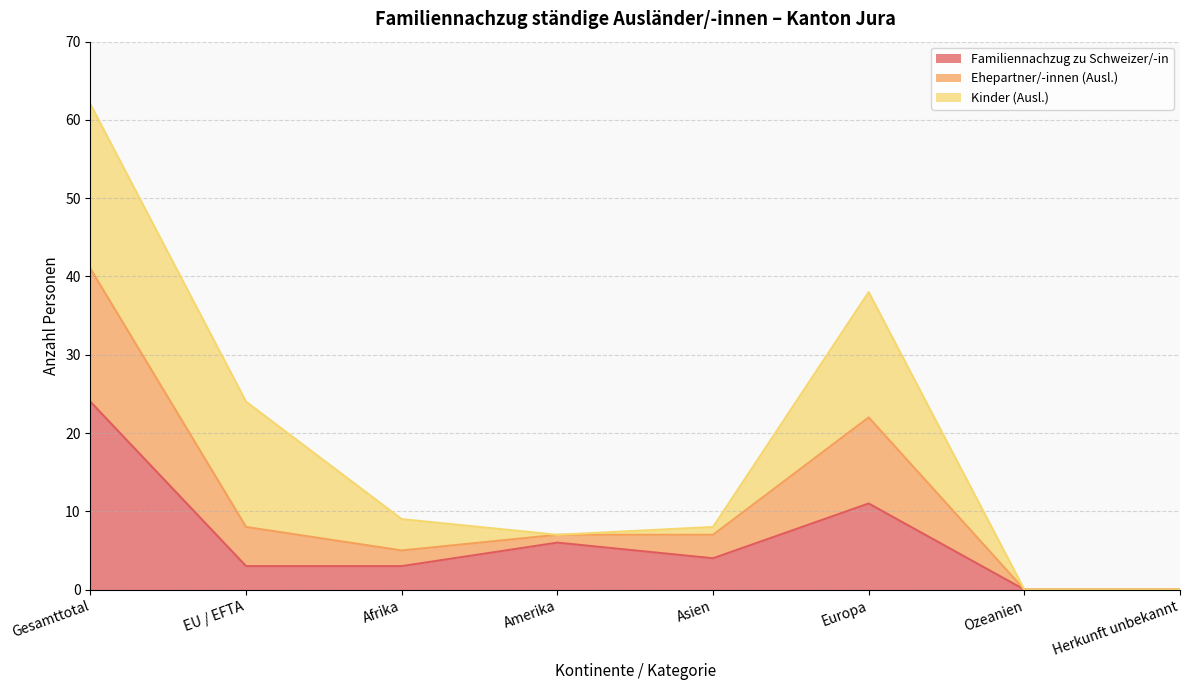

At which category is the sum across all series the highest?

Gesamttotal